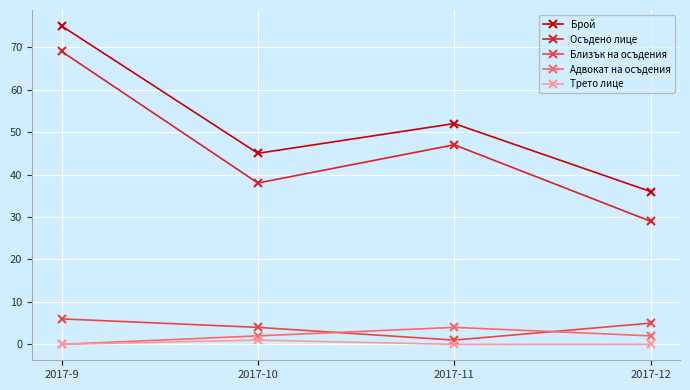

The value of Адвокат на осъдения at 2017-11 is 4. True or false?

True